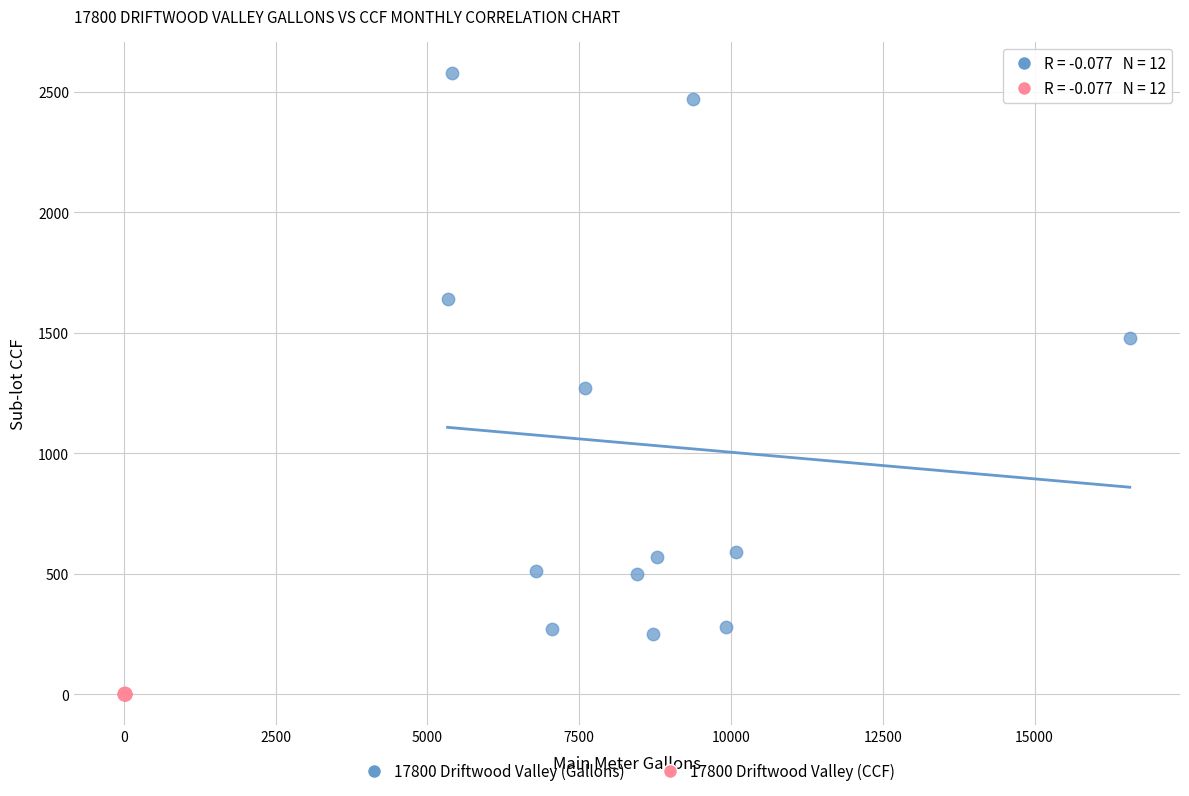

Which series reaches the maximum Y coordinate?

17800 Driftwood Valley (Gallons)